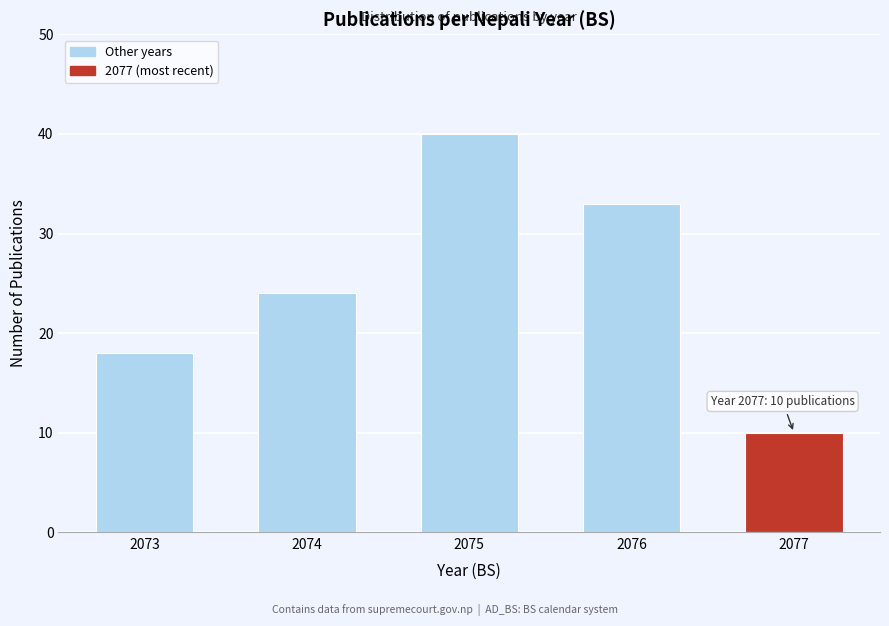

Reading left to right, extract all data points from this chart.

18	24	40	33	10